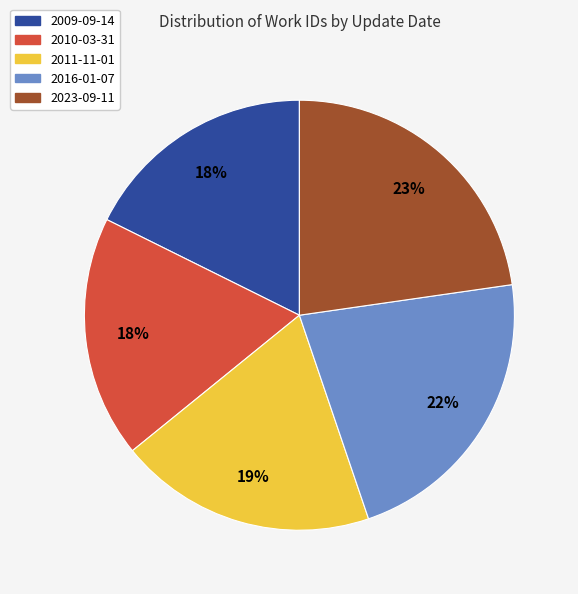

What is the ratio of the value at 2010-03-31 to the value at 2023-09-11?

0.8